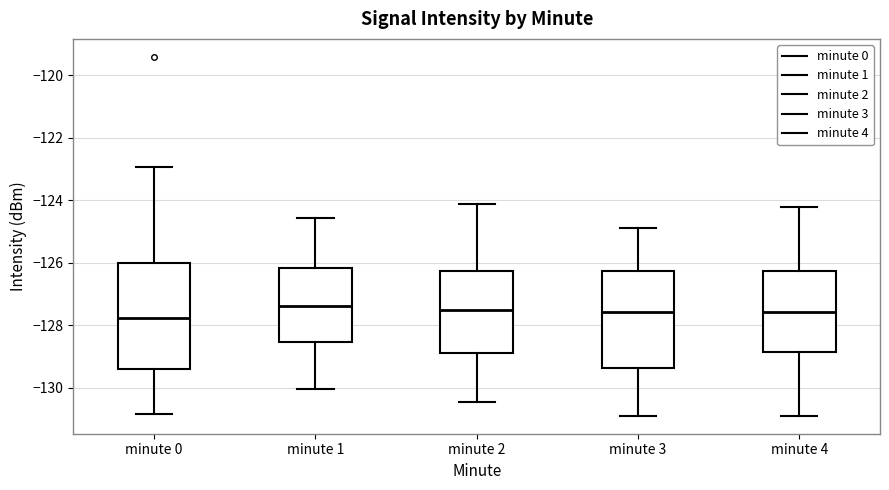

Reading left to right, read every box against the y-axis: the position of its median line, the range the box covers, and the ends of its whiskers. The values are not printed on the chart, so give them approximately, as read against the axis.

minute 0: median -127.8, box -129.4 to -126.0, whiskers -130.8 to -123.0
minute 1: median -127.4, box -128.6 to -126.2, whiskers -130.0 to -124.6
minute 2: median -127.6, box -129.0 to -126.2, whiskers -130.4 to -124.2
minute 3: median -127.6, box -129.4 to -126.2, whiskers -131.0 to -125.0
minute 4: median -127.6, box -128.8 to -126.2, whiskers -131.0 to -124.2